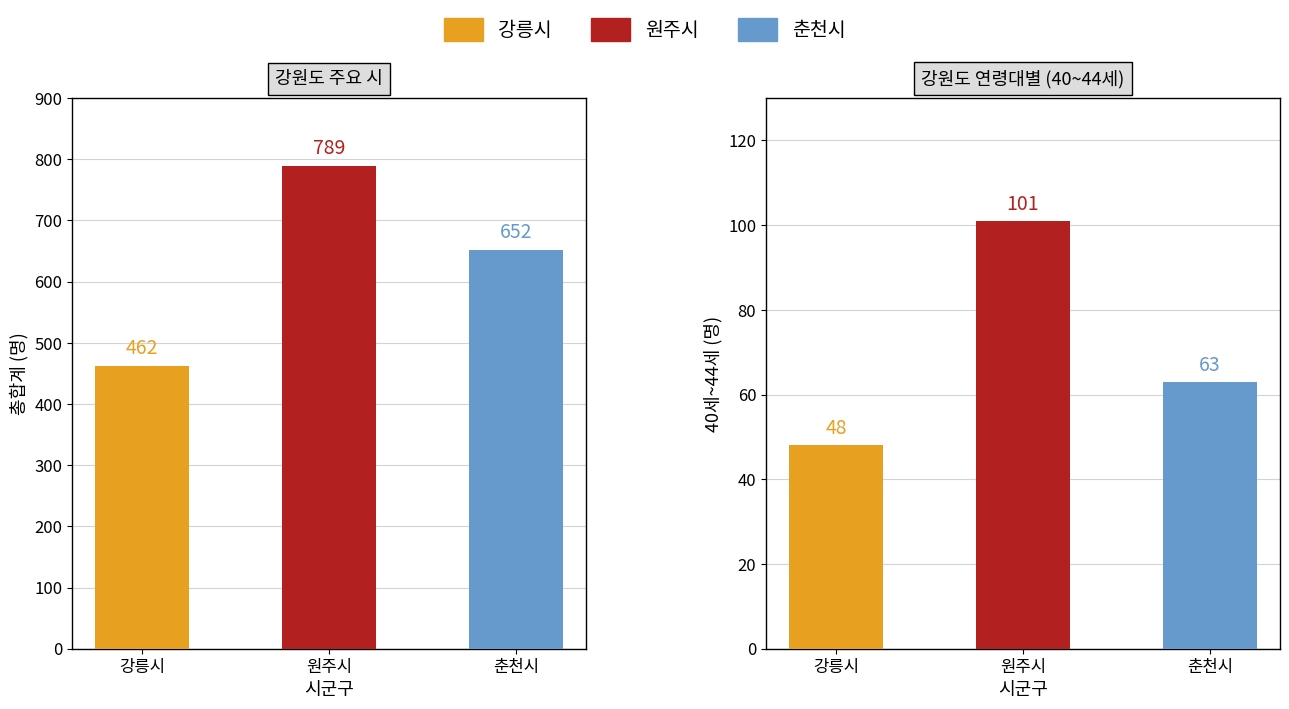

Are the bars horizontal?

No